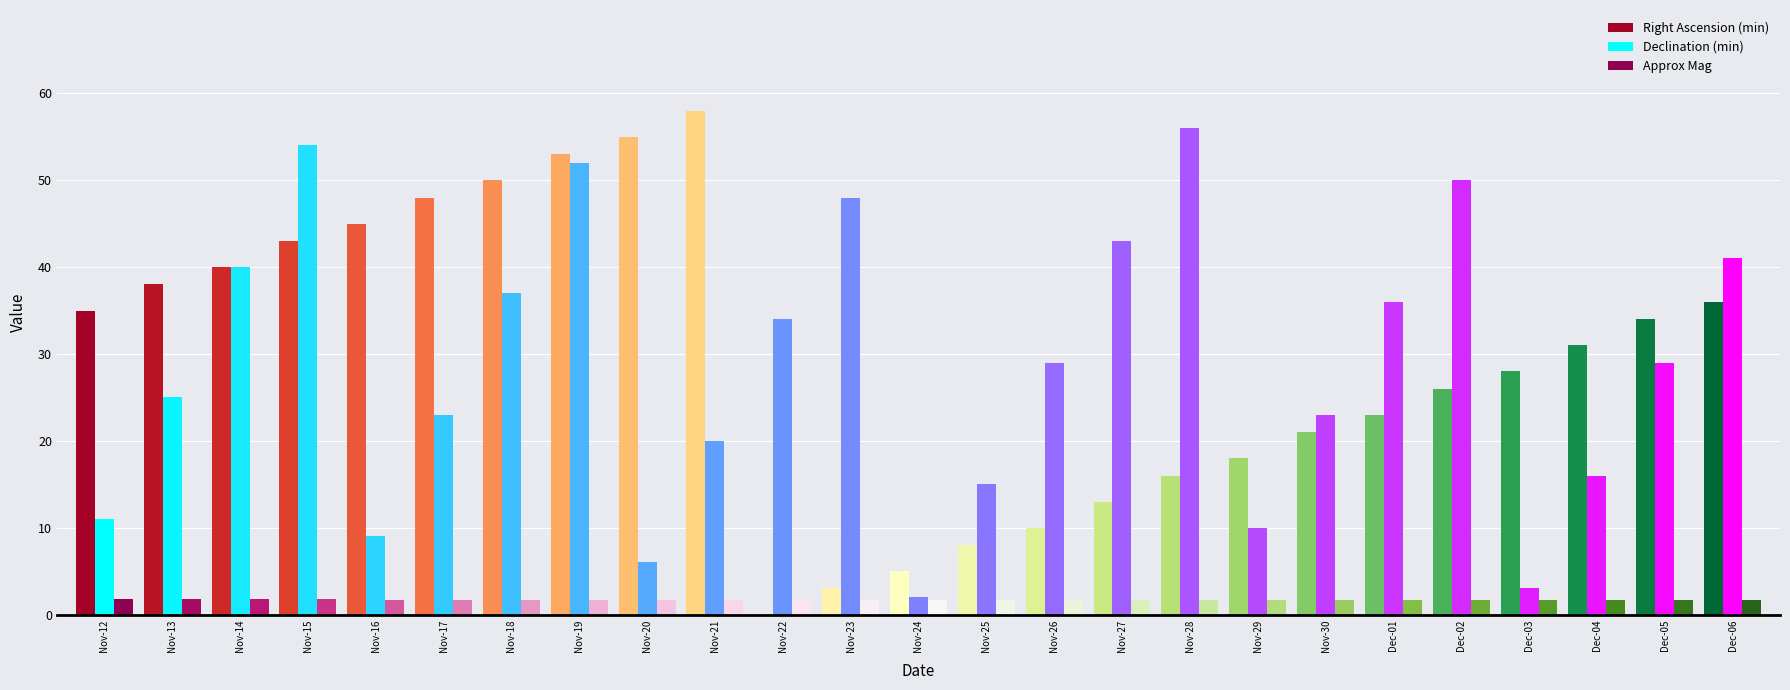

At which category is the sum across all series the highest?

Nov-19